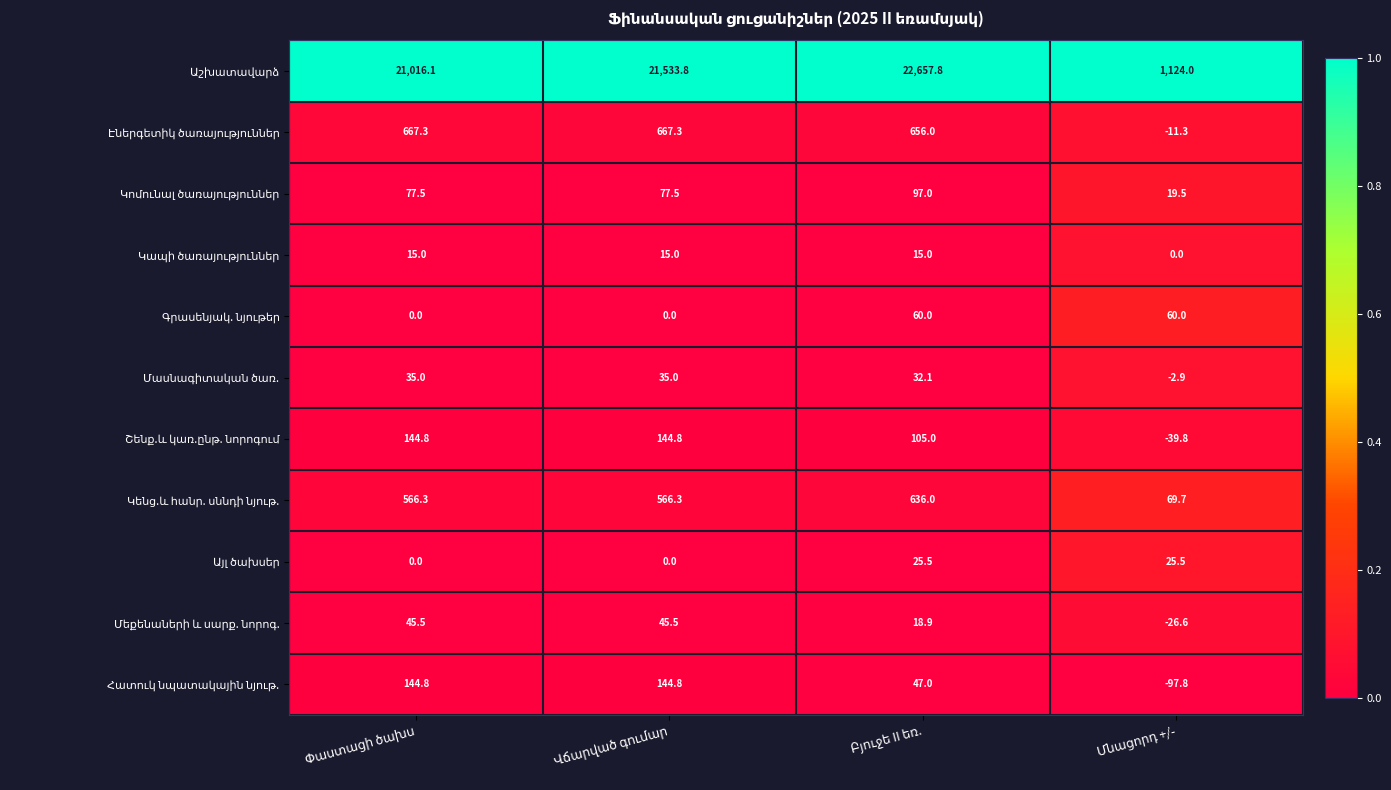

At how many categories does at least one series exceed 4552?

3